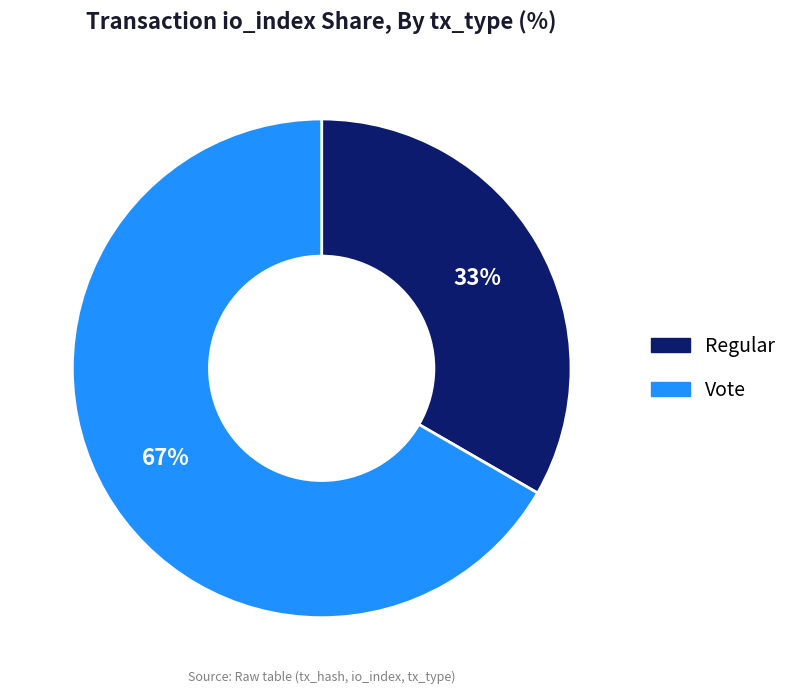

Which category accounts for the majority?

Vote